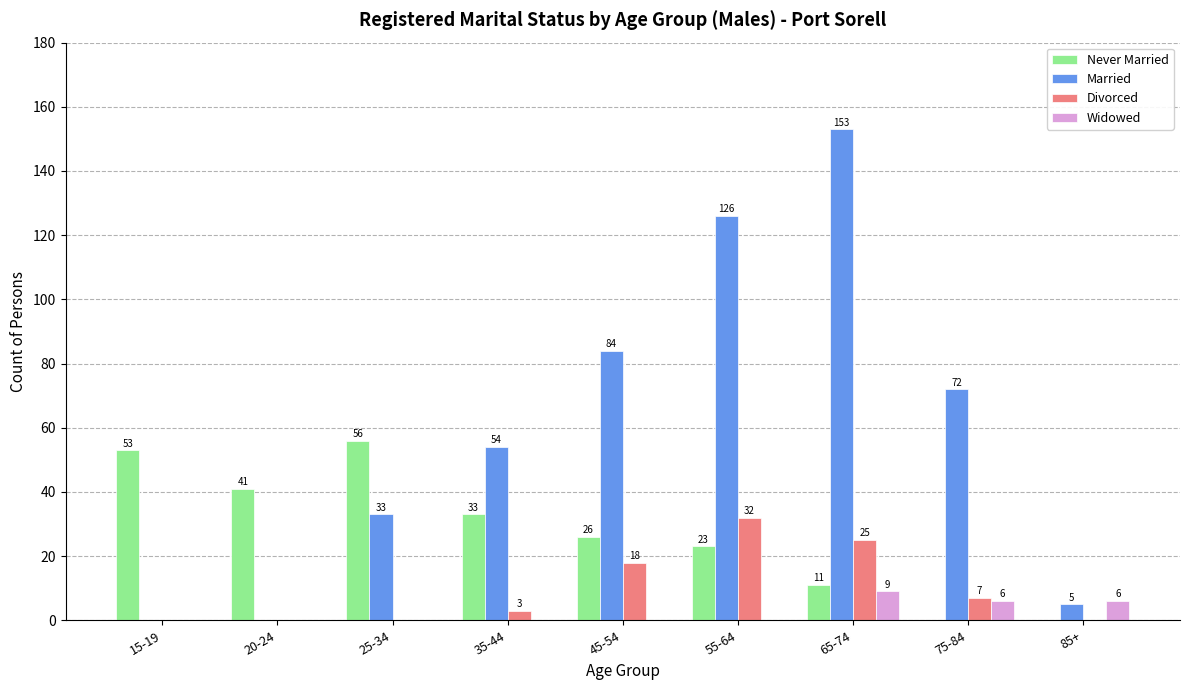

What is the total value across all series at 25-34?

89